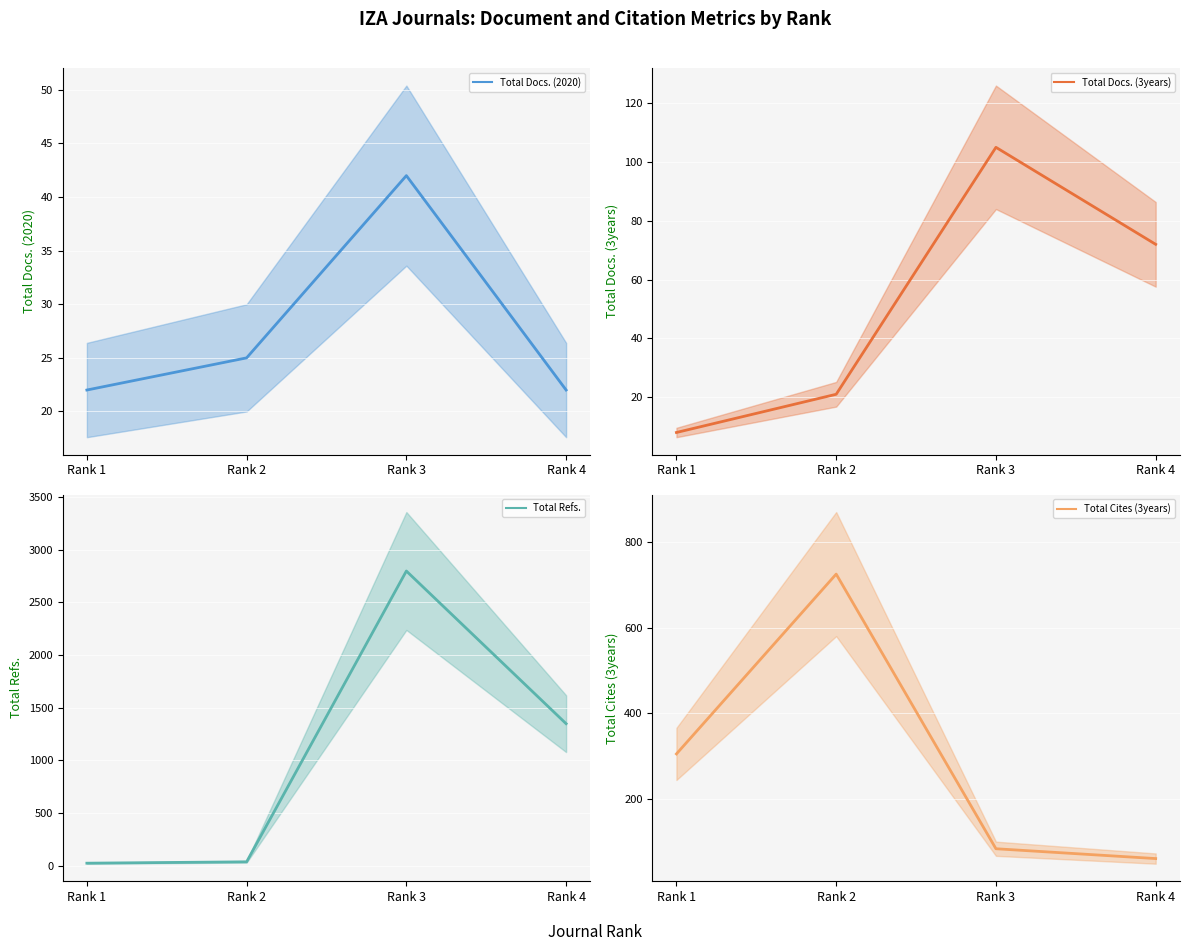

Rank the series at Rank 4 from highest to lowest value.

Total Refs., Total Docs. (3years), Total Cites (3years), Total Docs. (2020)